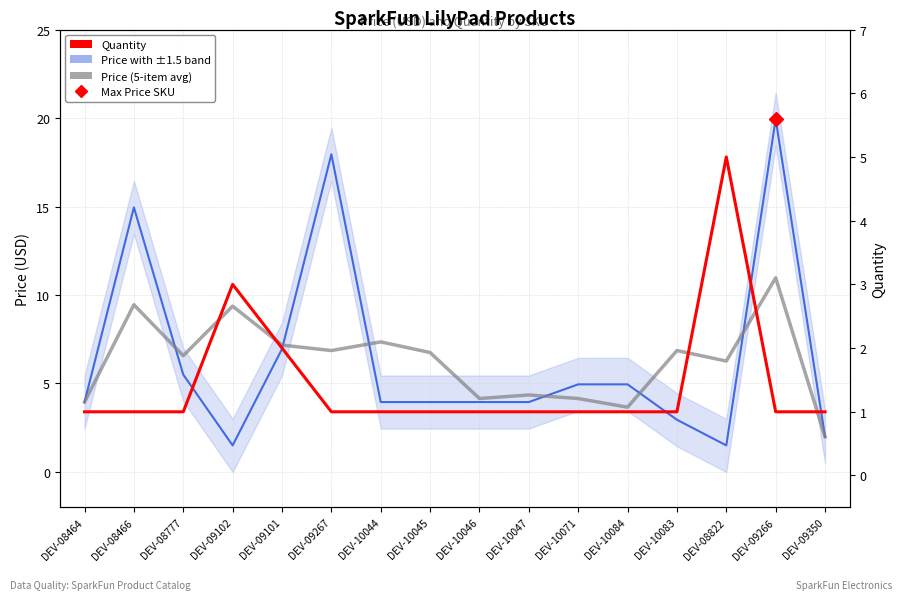

What is the label of the 15th point from the left?

DEV-09266